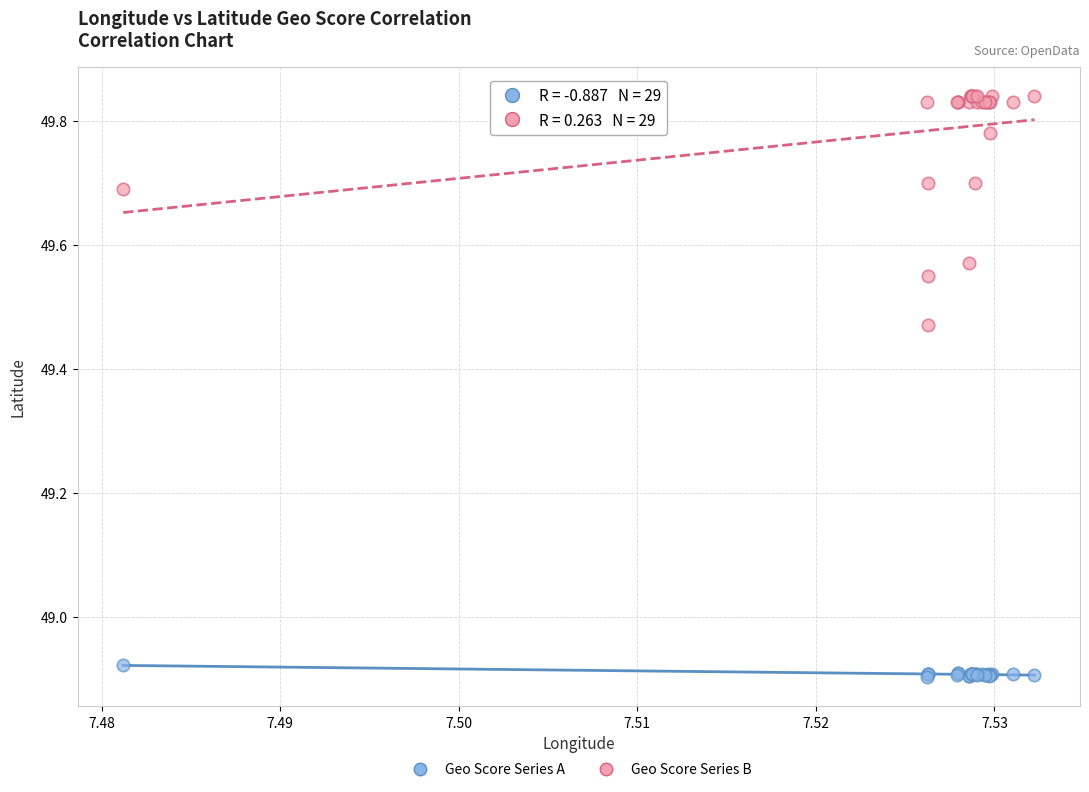

Which series has the widest spread of Y values?

Geo Score Series B